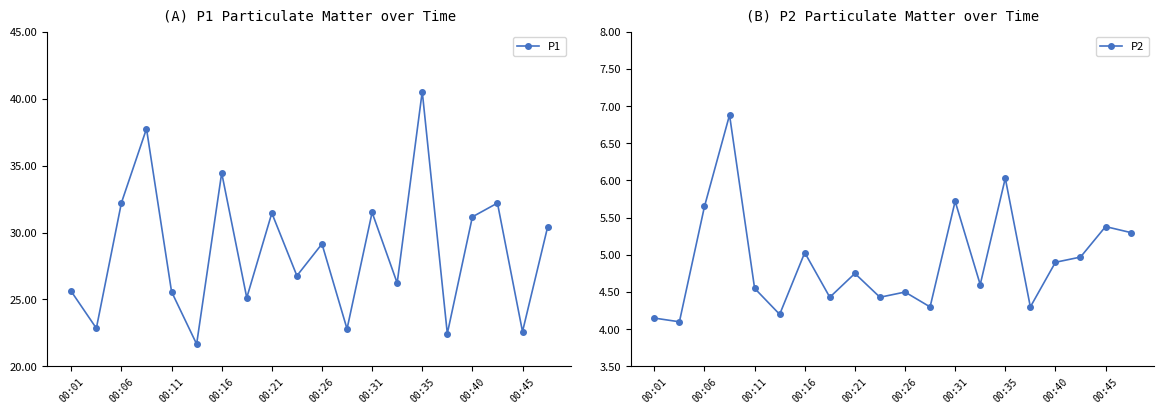

How many lines are shown in the chart?

2